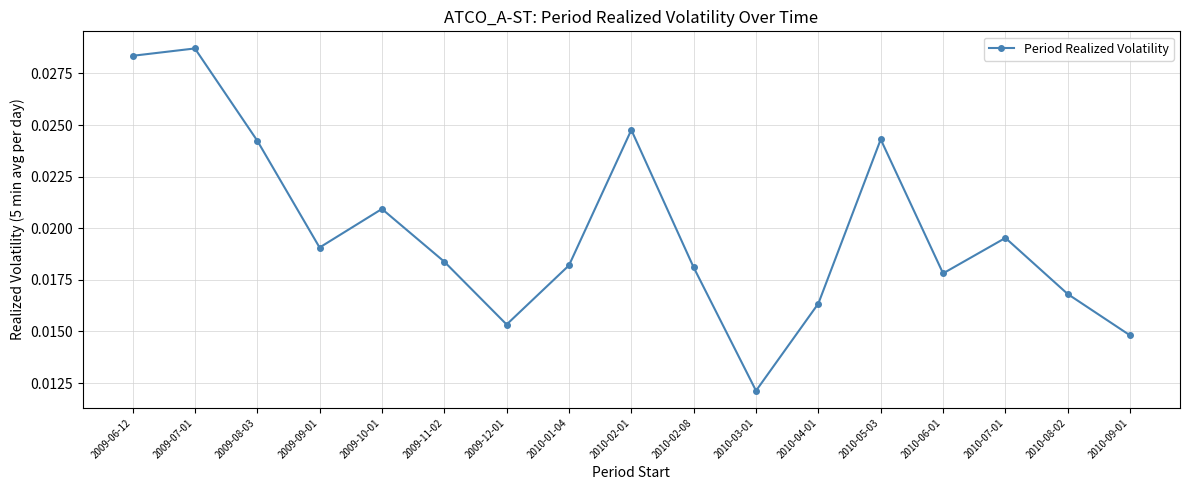

Between 2010-06-01 and 2009-11-02, which is larger?

2009-11-02